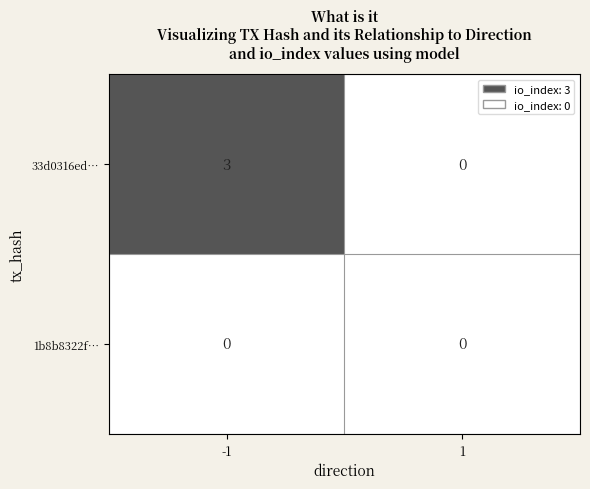

At -1, list the series in order from smallest to largest.

1b8b8322f…, 33d0316ed…